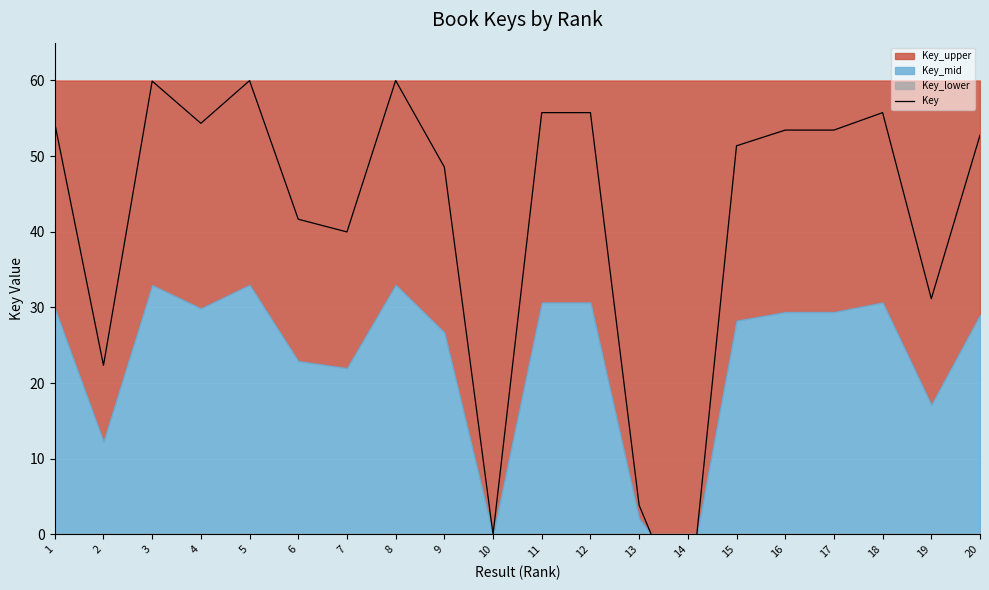

How many points are lower than both their immediate neighbors (excluding endpoints)?

6